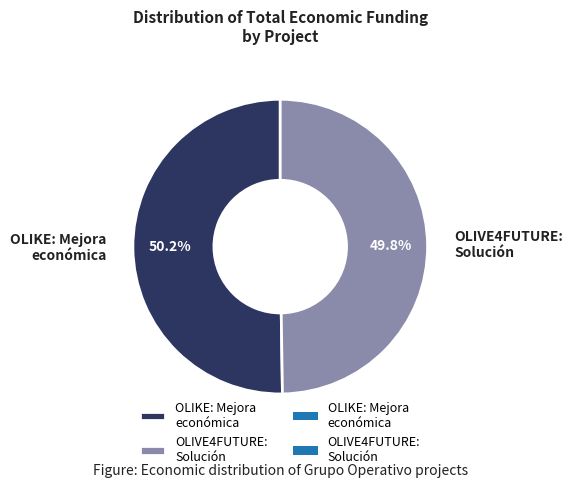

How much of the chart is everything except OLIVE4FUTURE: Solución?

50.2%